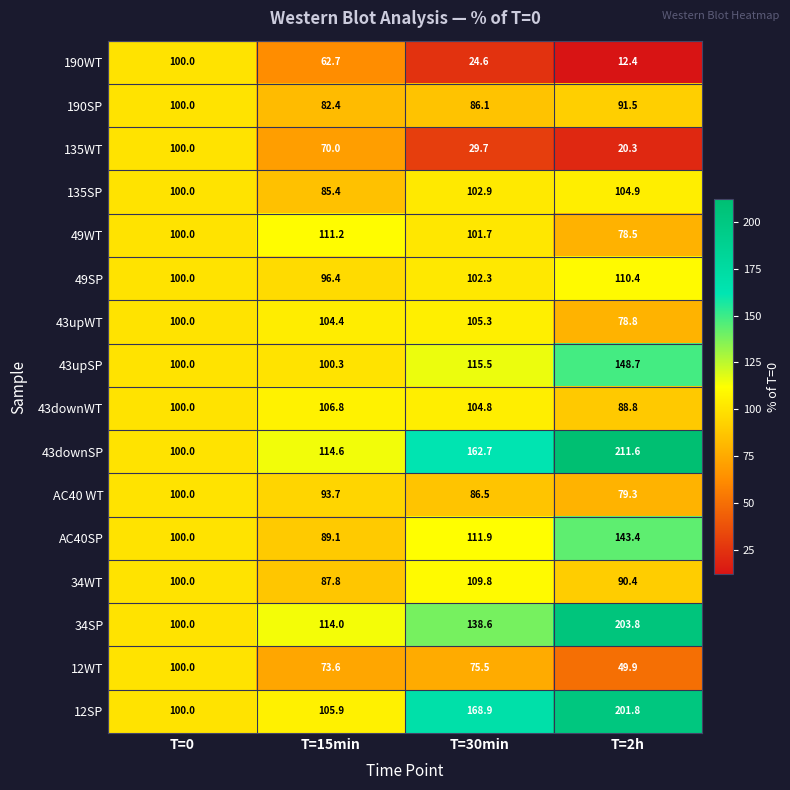

True or false: 43downSP has a value of 114.6 at T=15min.

True